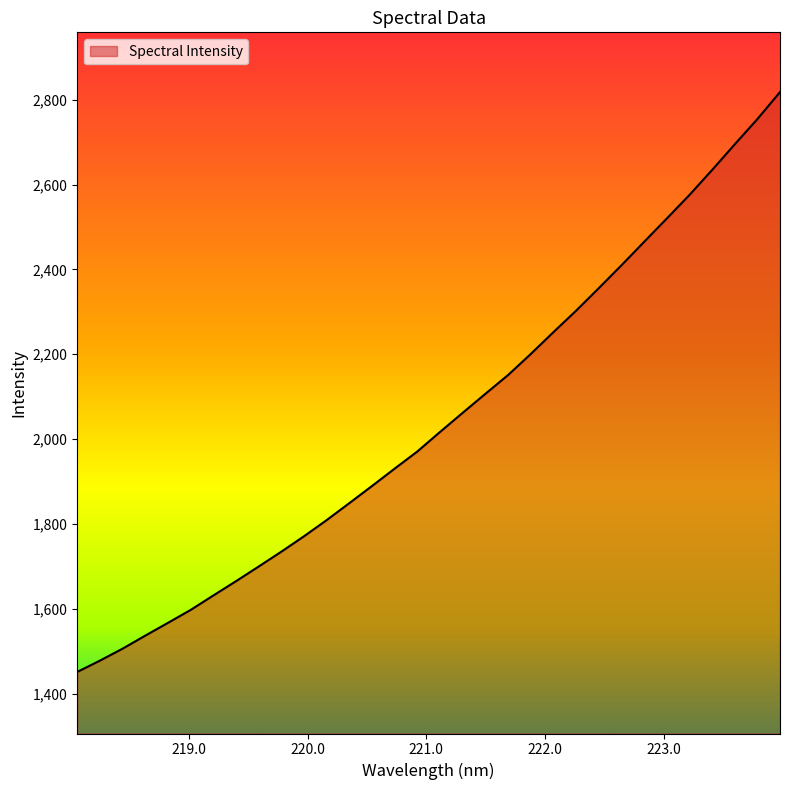

What is the difference between the maximum and minimum values?

1367.4